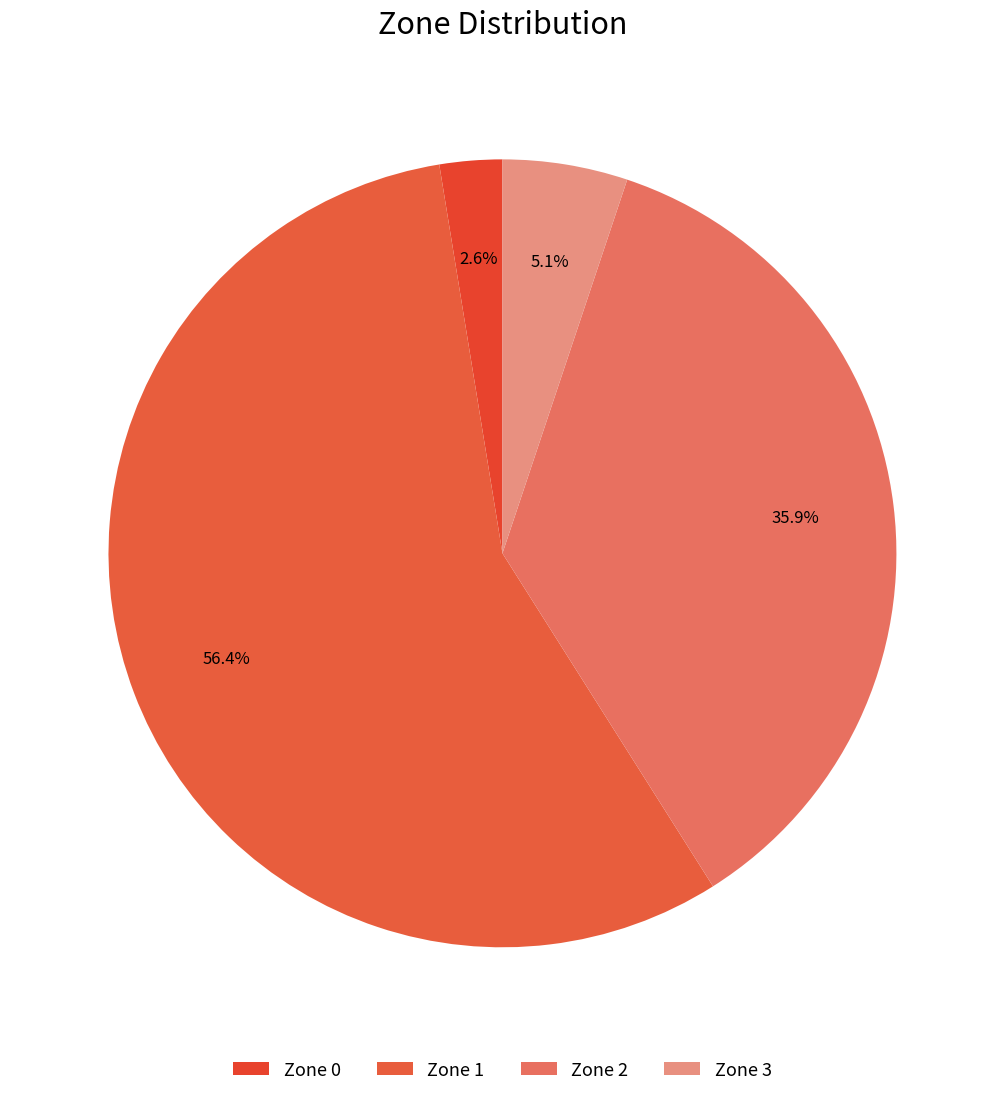

How much of the chart is everything except Zone 1?

43.6%